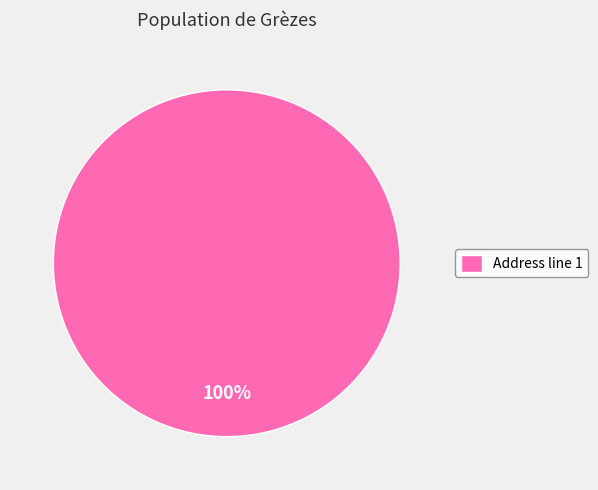

What percentage is the Address line 1 slice, to the nearest percent?

100%